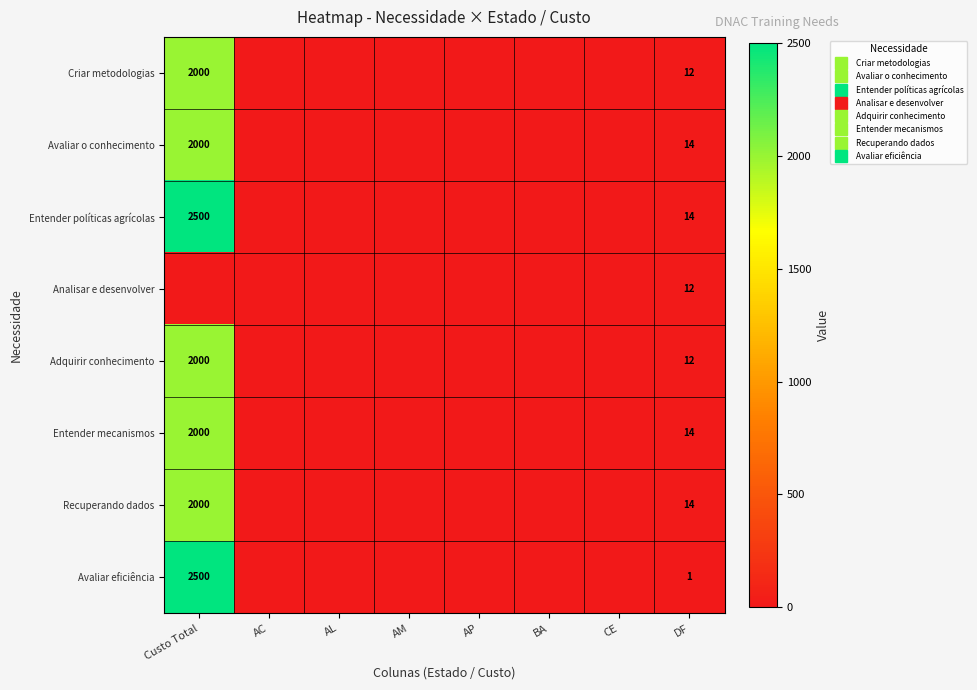

At which category is the sum across all series the highest?

Custo Total